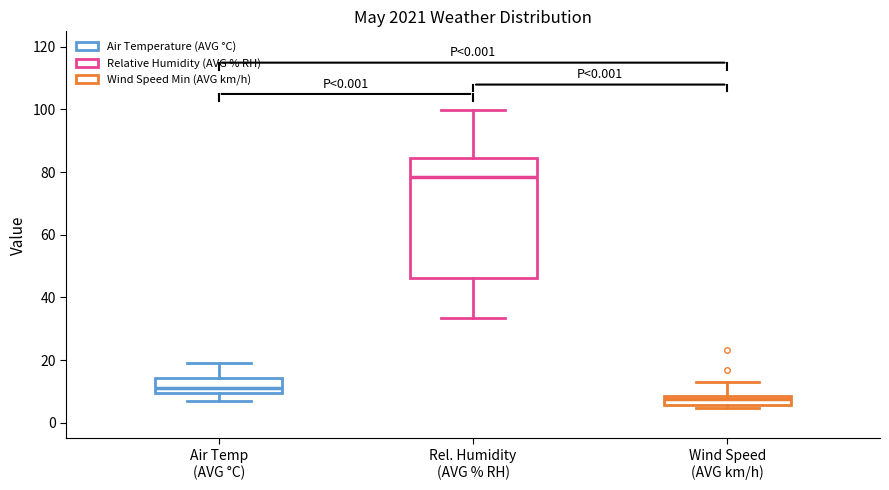

Which box is the tallest, from its lower edge to its upper edge?

Rel. Humidity (AVG % RH)